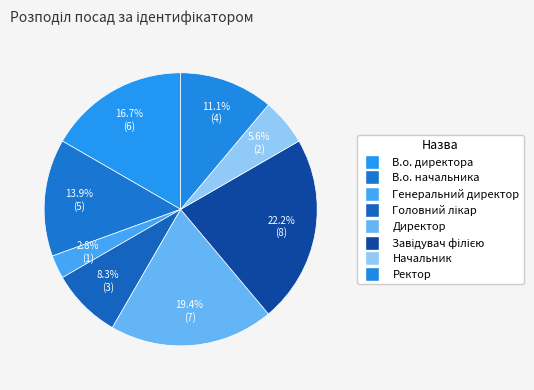

Do Завідувач філією and Генеральний директор together represent more than half of the pie?

No